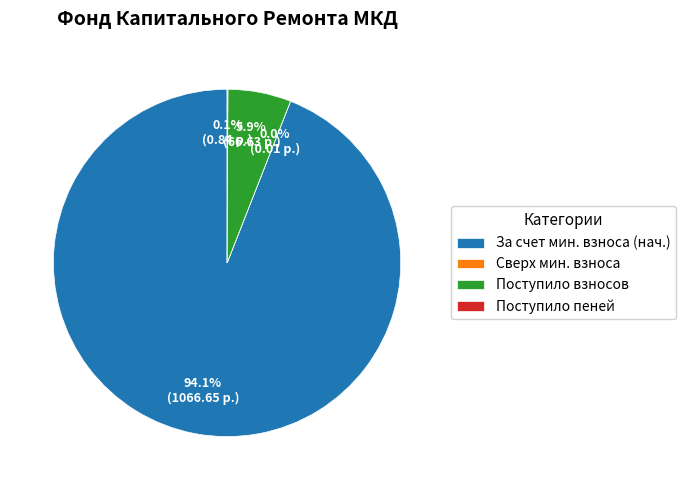

What is the majority slice?

За счет мин. взноса (нач.)